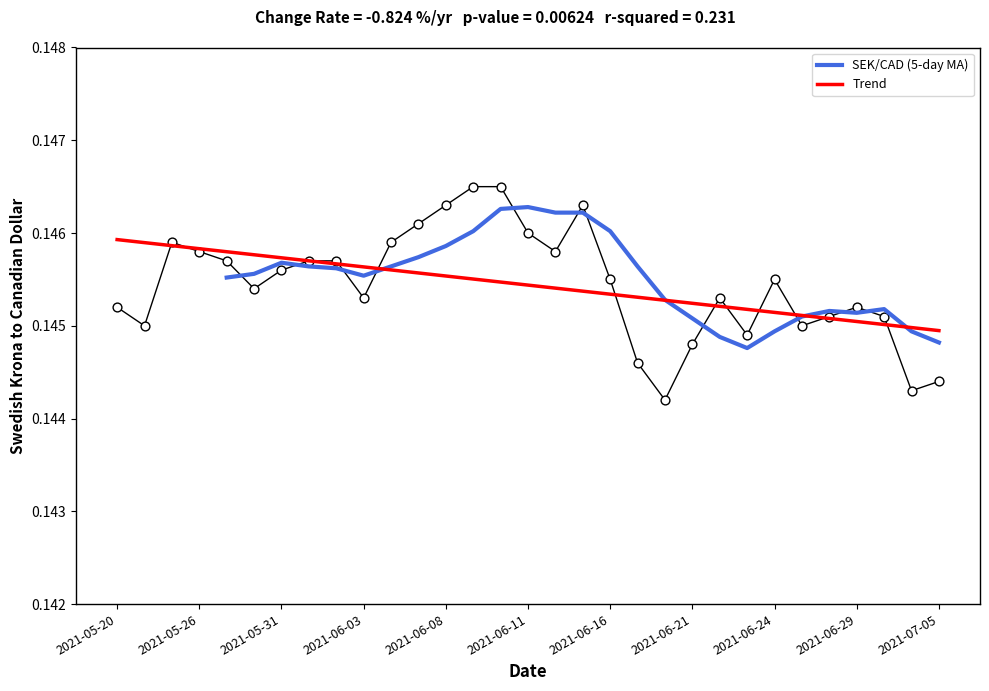

Which has a higher value, 2021-06-16 or 2021-06-07?

2021-06-07